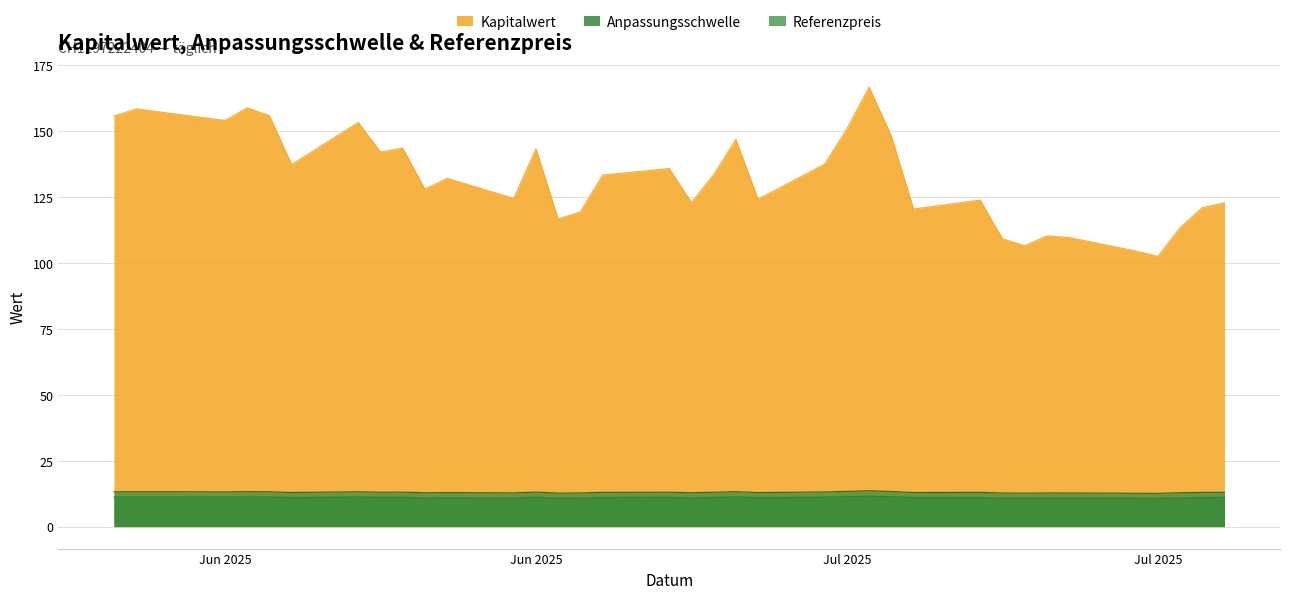

True or false: Kapitalwert has a value of 142.1 at 2025-06-17.

True